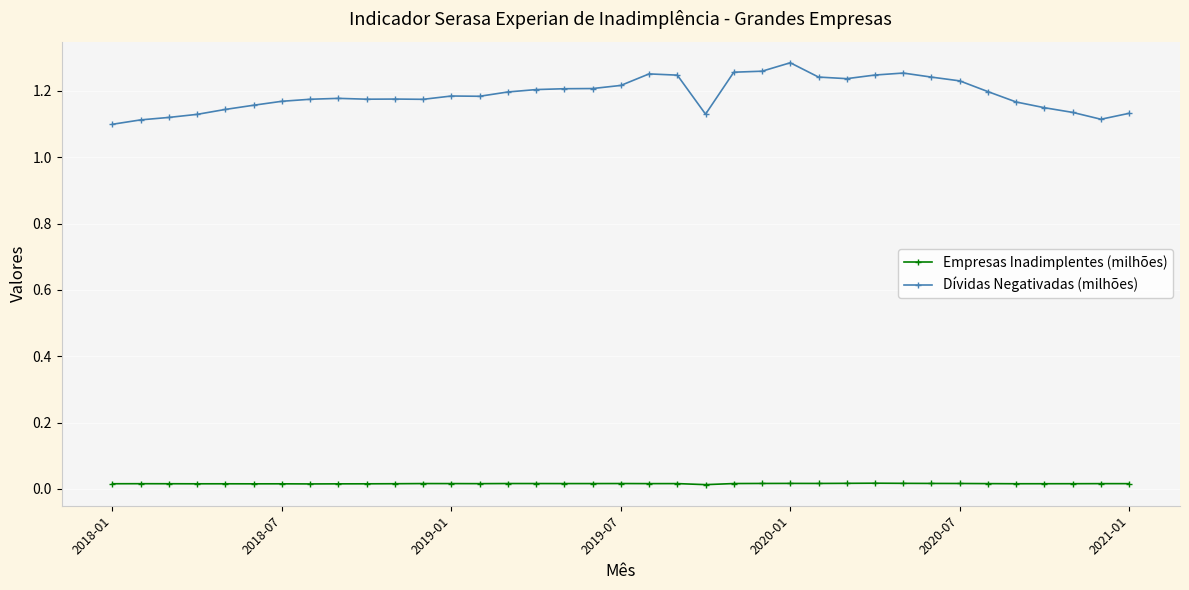

True or false: Empresas Inadimplentes (milhões) and Dívidas Negativadas (milhões) intersect in this chart.

False